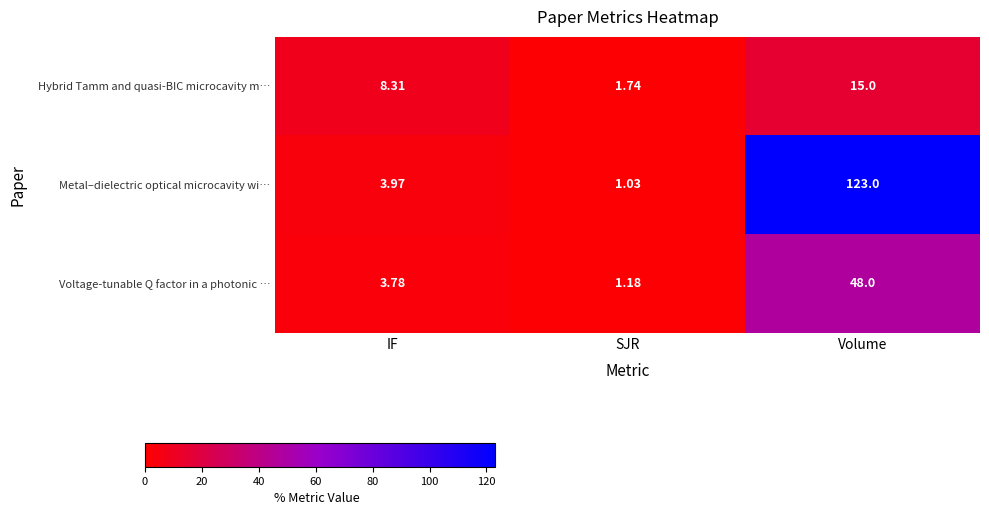

Where does the Voltage-tunable Q factor in a photonic … series first go above 3?

IF